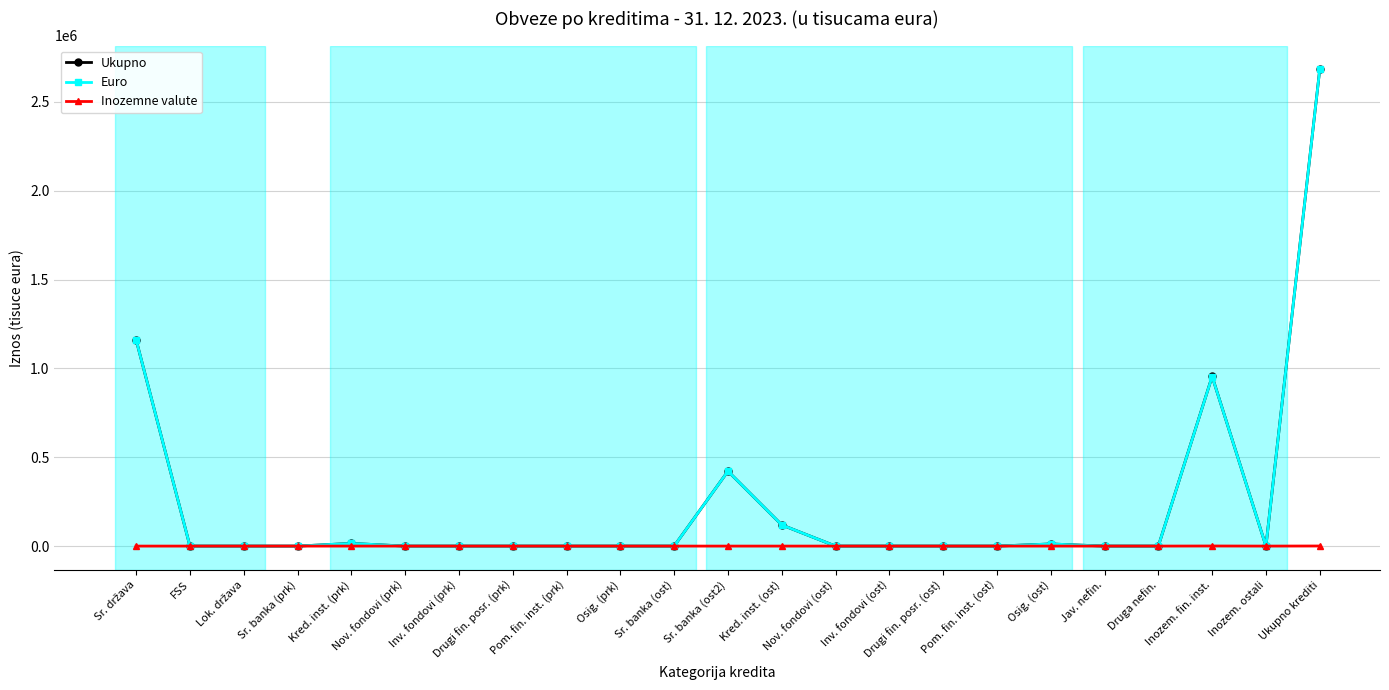

At how many categories does at least one series exceed 758437?

3